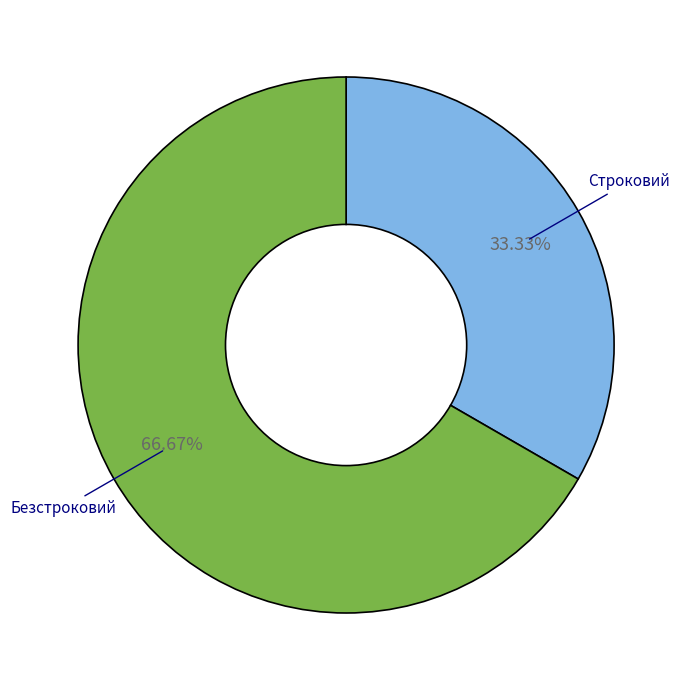

Count the number of slices in the pie.

2